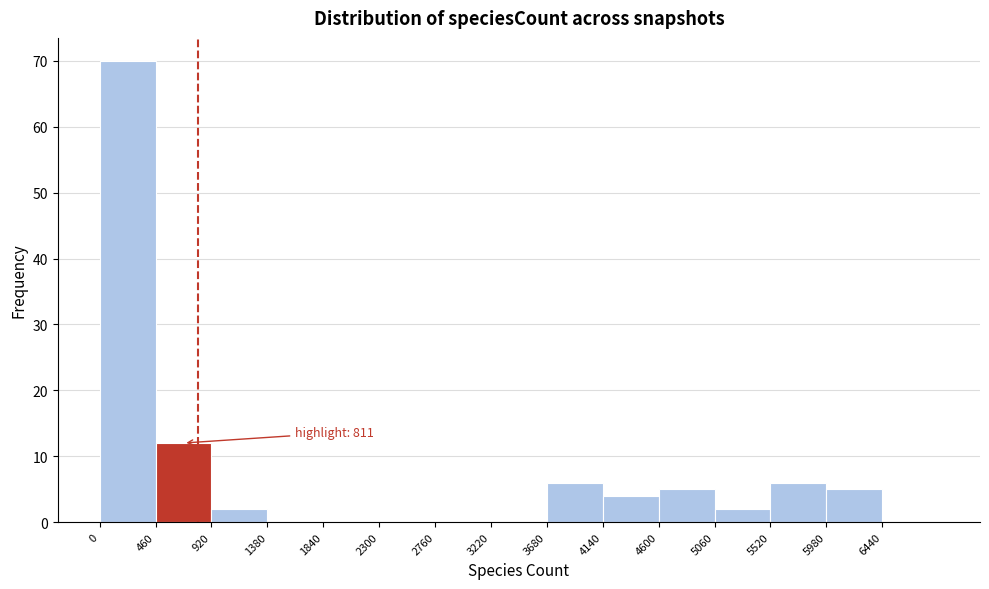

Over which range of the x-axis is the bar tallest?

0 to 460